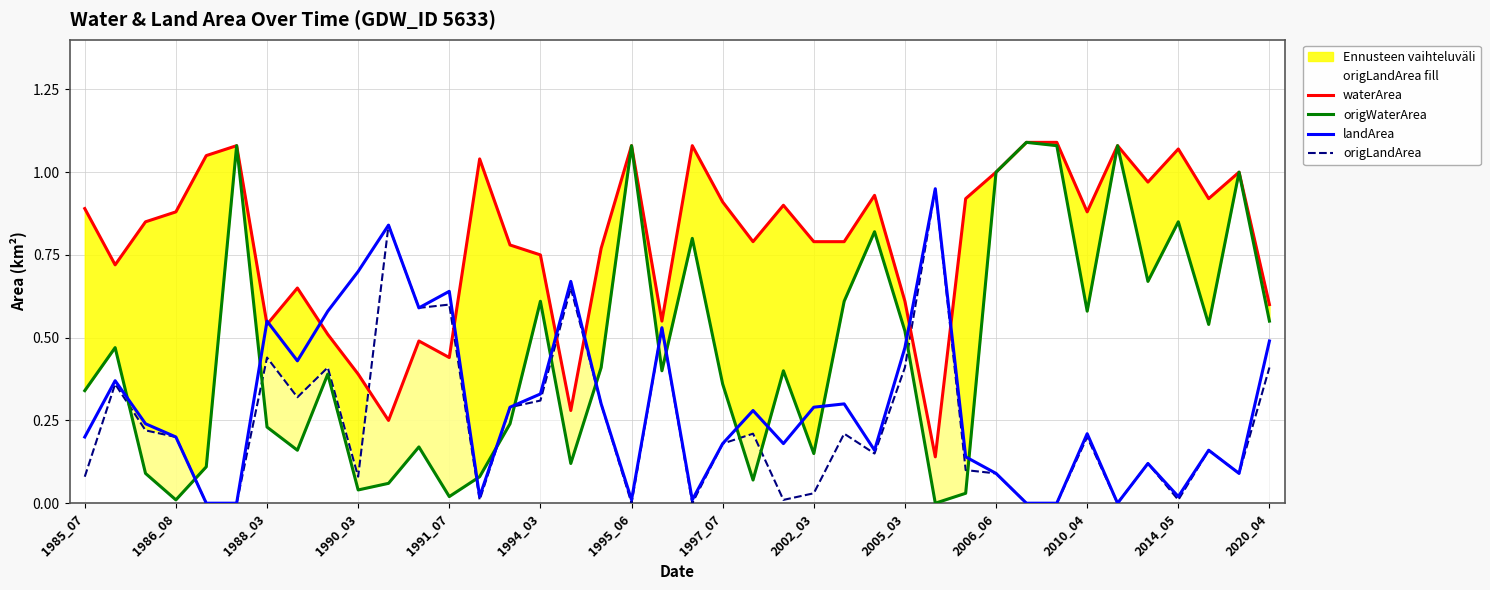

Reading left to right, list all the values displayed in this chart.

waterArea: 0.9	0.7	0.8	0.9	1.1	1.1	0.5	0.7	0.5	0.4	0.2	0.5	0.4	1.0	0.8	0.8	0.3	0.8	1.1	0.6	1.1	0.9	0.8	0.9	0.8	0.8	0.9	0.6	0.1	0.9	1.0	1.1	1.1	0.9	1.1	1.0	1.1	0.9	1.0	0.6
origWaterArea: 0.3	0.5	0.1	0.0	0.1	1.1	0.2	0.2	0.4	0.0	0.1	0.2	0.0	0.1	0.2	0.6	0.1	0.4	1.1	0.4	0.8	0.4	0.1	0.4	0.1	0.6	0.8	0.5	0.0	0.0	1.0	1.1	1.1	0.6	1.1	0.7	0.8	0.5	1.0	0.6
landArea: 0.2	0.4	0.2	0.2	0.0	0.0	0.6	0.4	0.6	0.7	0.8	0.6	0.6	0.0	0.3	0.3	0.7	0.3	0.0	0.5	0.0	0.2	0.3	0.2	0.3	0.3	0.2	0.5	0.9	0.1	0.1	0.0	0.0	0.2	0.0	0.1	0.0	0.2	0.1	0.5
origLandArea: 0.1	0.4	0.2	0.2	0.0	0.0	0.4	0.3	0.4	0.1	0.8	0.6	0.6	0.0	0.3	0.3	0.7	0.3	0.0	0.5	0.0	0.2	0.2	0.0	0.0	0.2	0.1	0.4	0.9	0.1	0.1	0.0	0.0	0.2	0.0	0.1	0.0	0.2	0.1	0.4